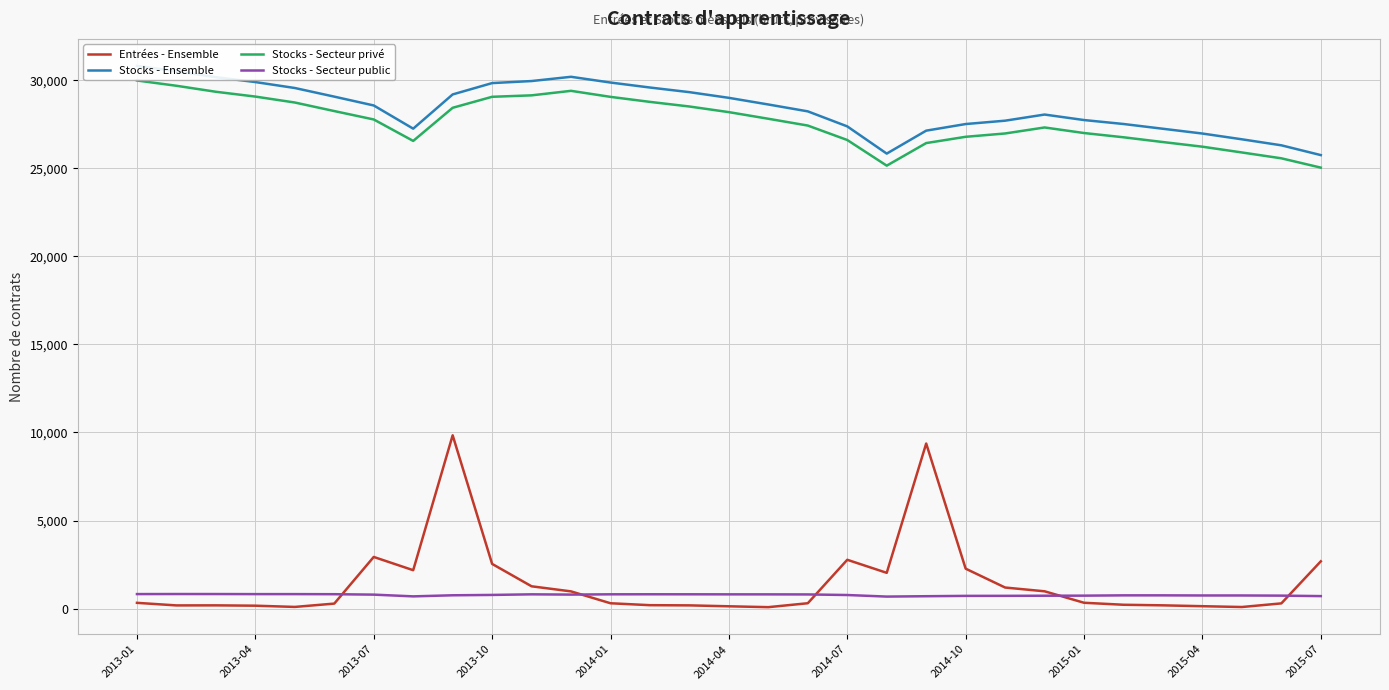

What is the lowest value of the Stocks - Secteur privé series?

25034